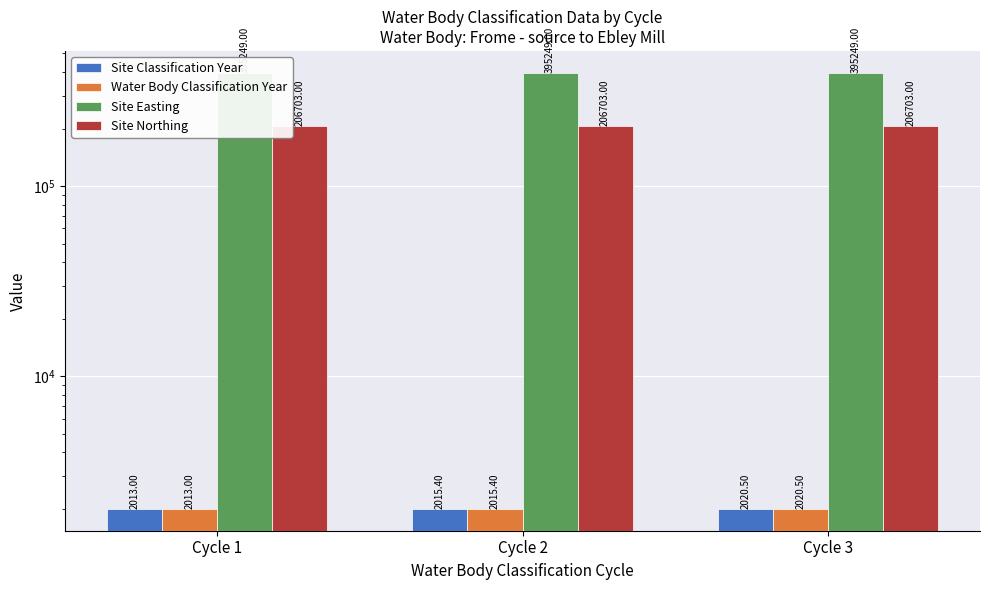

Reading left to right, what are all the values shown in this chart?

Site Classification Year: Cycle 1=2013.0	Cycle 2=2015.4	Cycle 3=2020.5
Water Body Classification Year: Cycle 1=2013.0	Cycle 2=2015.4	Cycle 3=2020.5
Site Easting: Cycle 1=395249.0	Cycle 2=395249.0	Cycle 3=395249.0
Site Northing: Cycle 1=206703.0	Cycle 2=206703.0	Cycle 3=206703.0